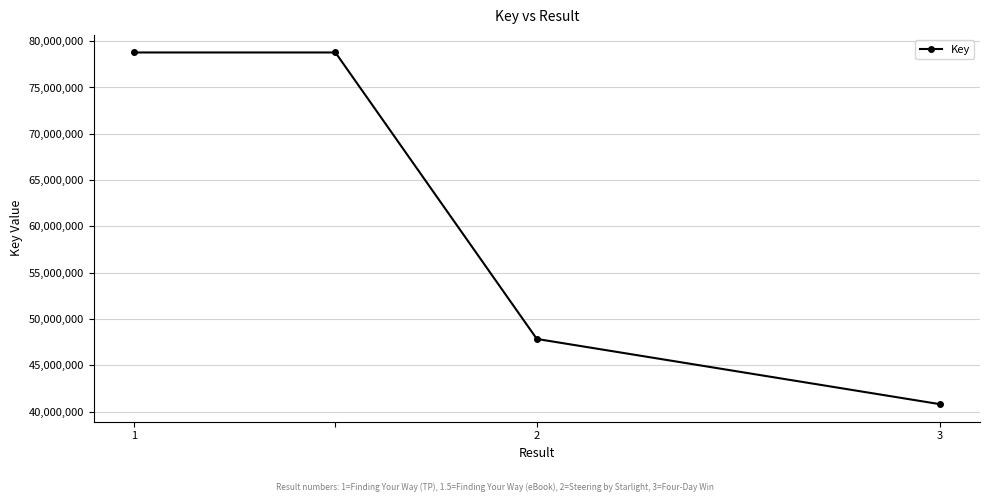

What is the minimum value shown in the chart?

40806217